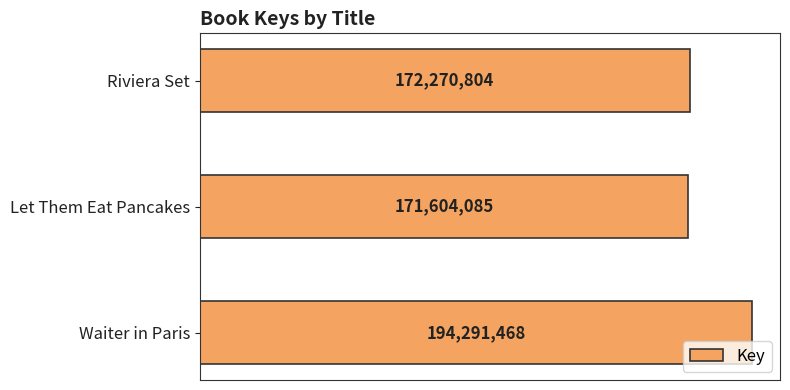

What is the smallest value displayed?

171604085